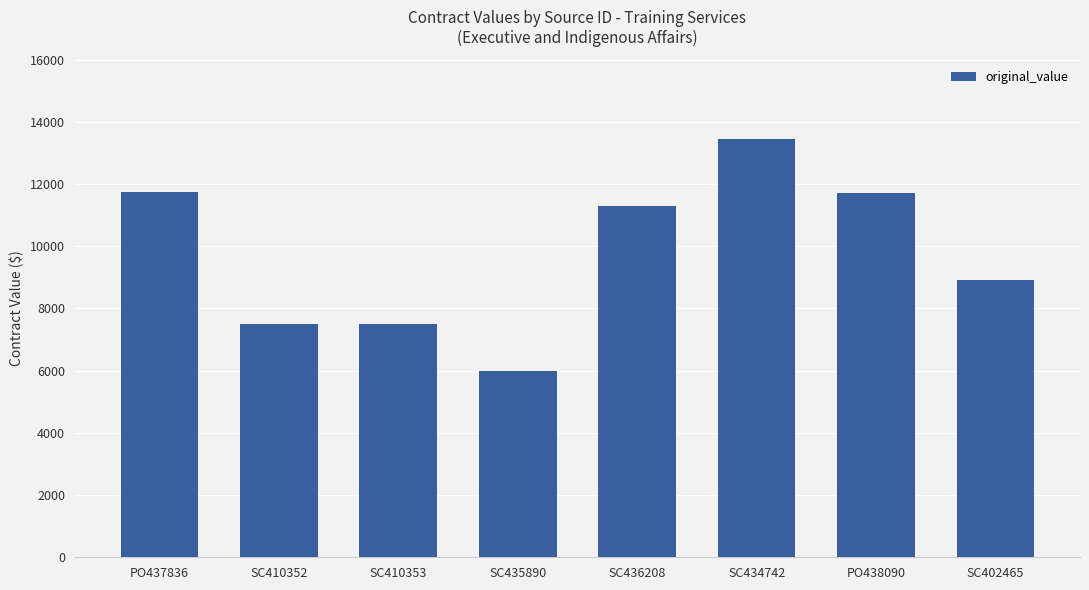

How many series are shown in this chart?

1